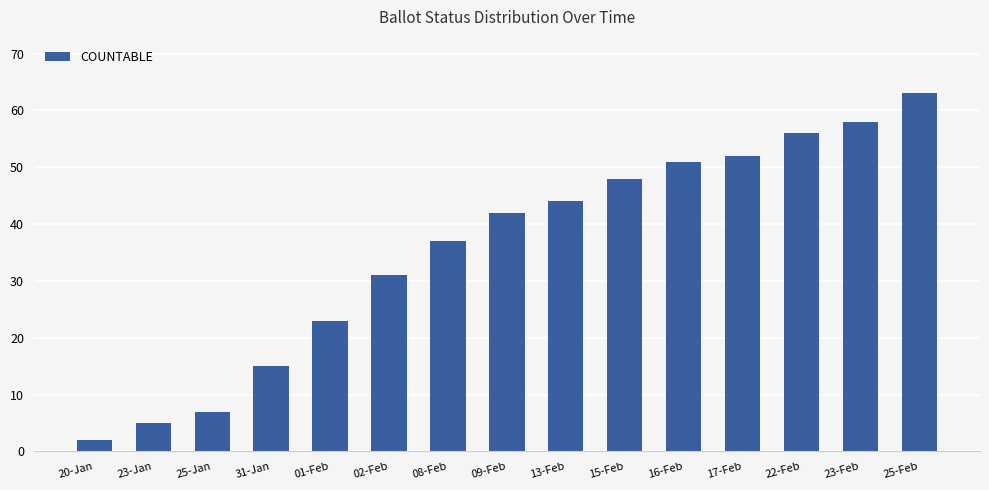

True or false: the data shows 75 at 09-Feb.

False